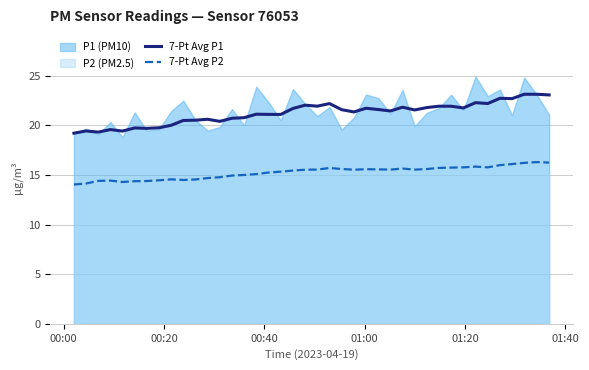

What is the minimum value for 7-Pt Avg P2?

14.0